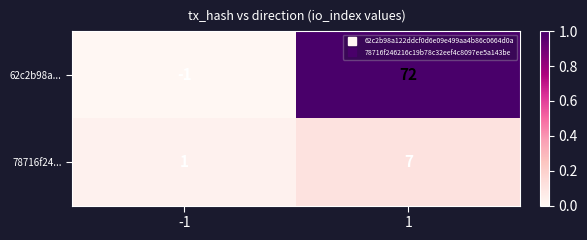

Which series has the largest total across all categories?

62c2b98a...